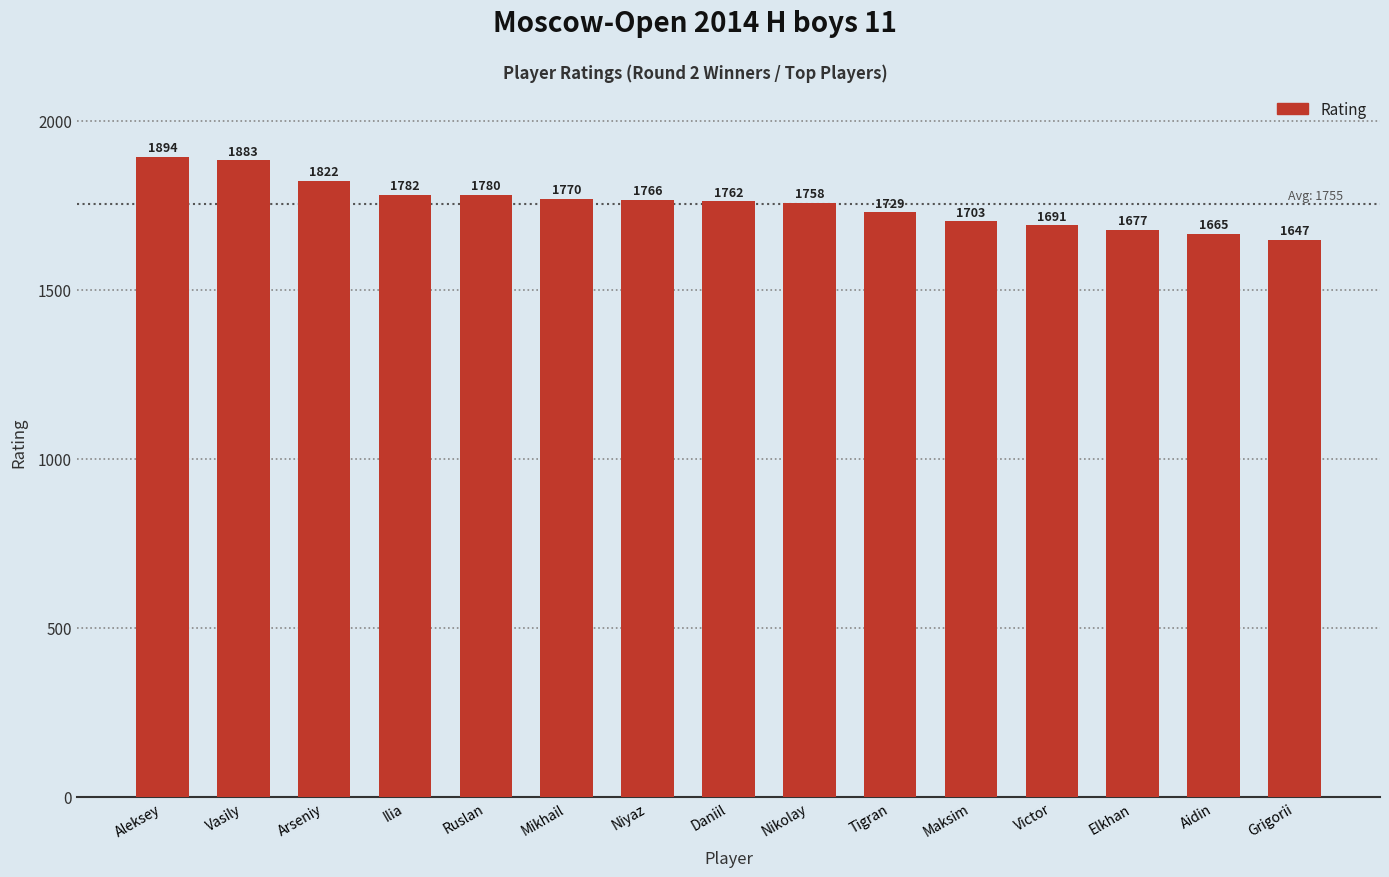

What is the label of the 7th bar from the left?

Niyaz